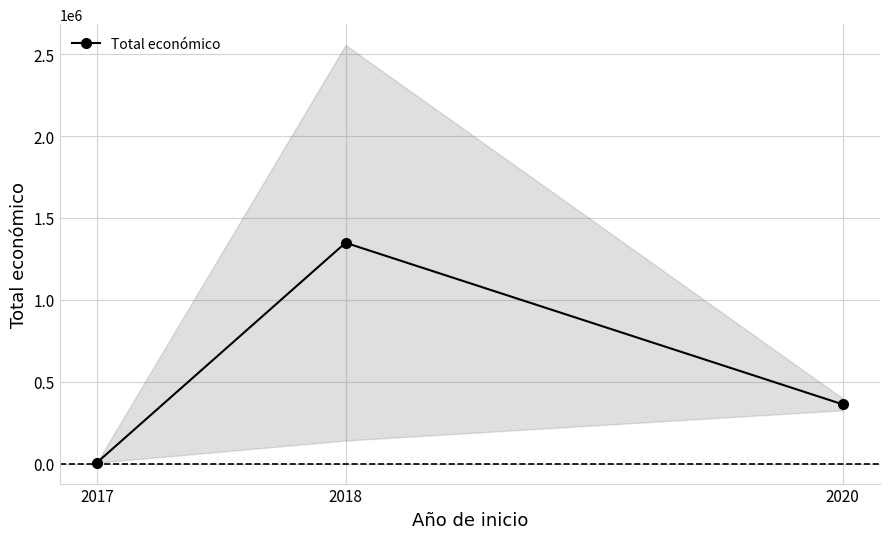

How many series are shown in this chart?

1